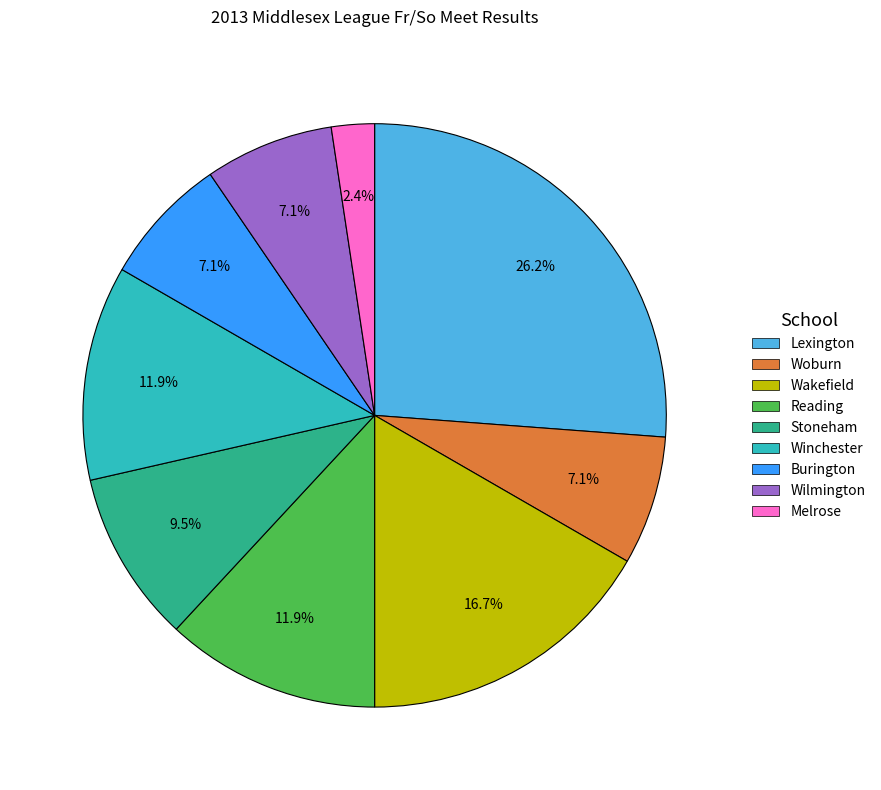

Between Wakefield and Melrose, which is larger?

Wakefield